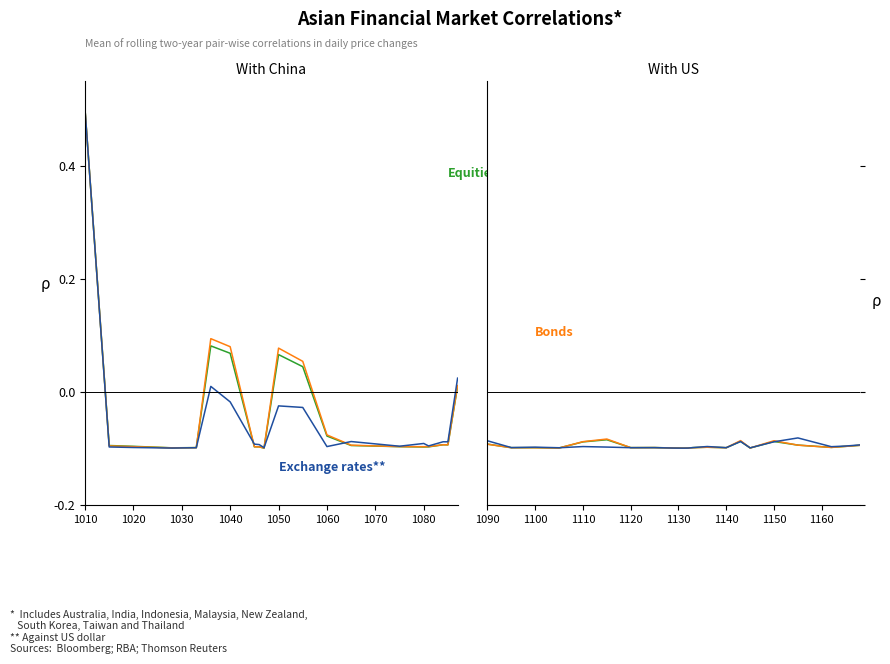

How many intersections are there between Exchange rates and Bonds?

6